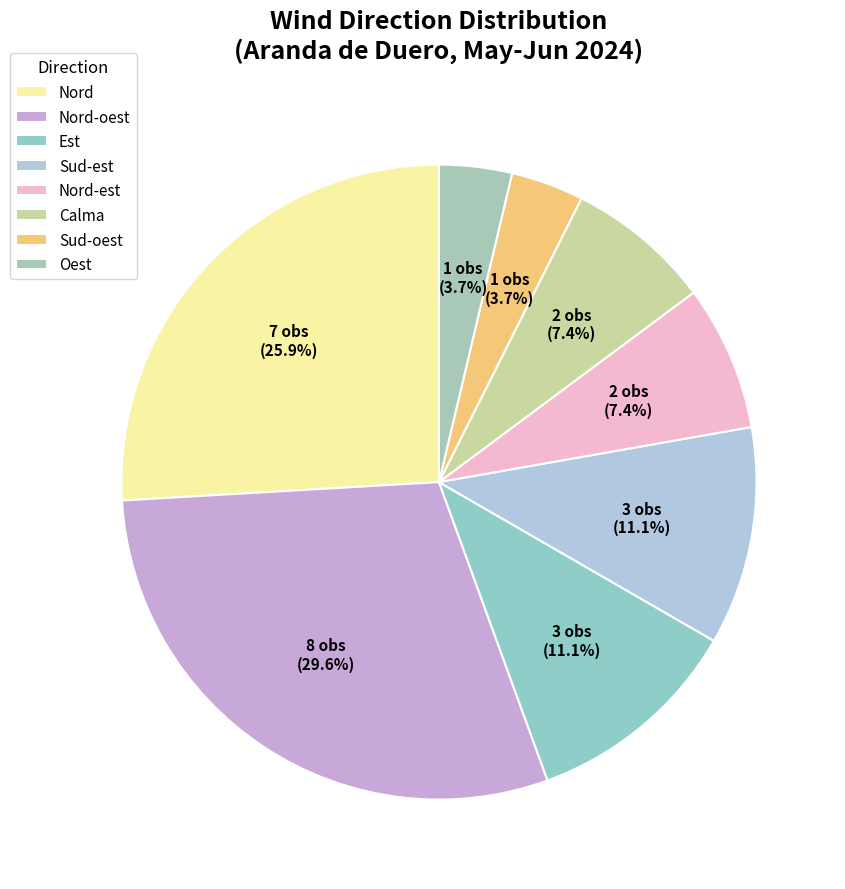

To the nearest percent, what is the combined percentage of Oest and Sud-oest?

7%